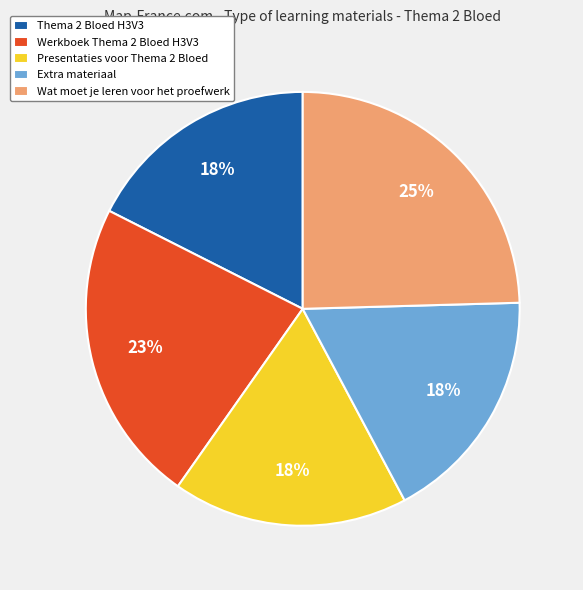

Combined, do Presentaties voor Thema 2 Bloed and Wat moet je leren voor het proefwerk account for over 50%?

No